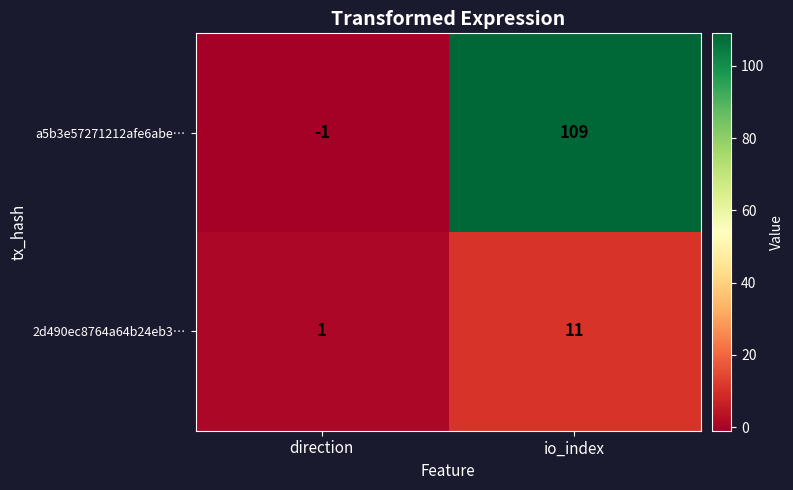

What is the maximum value shown in the chart?

109